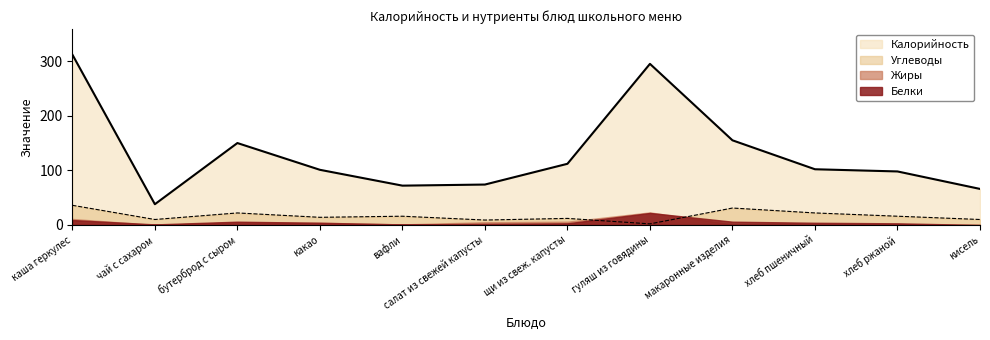

What are all the series names shown in the legend?

Калорийность, Углеводы, Жиры, Белки